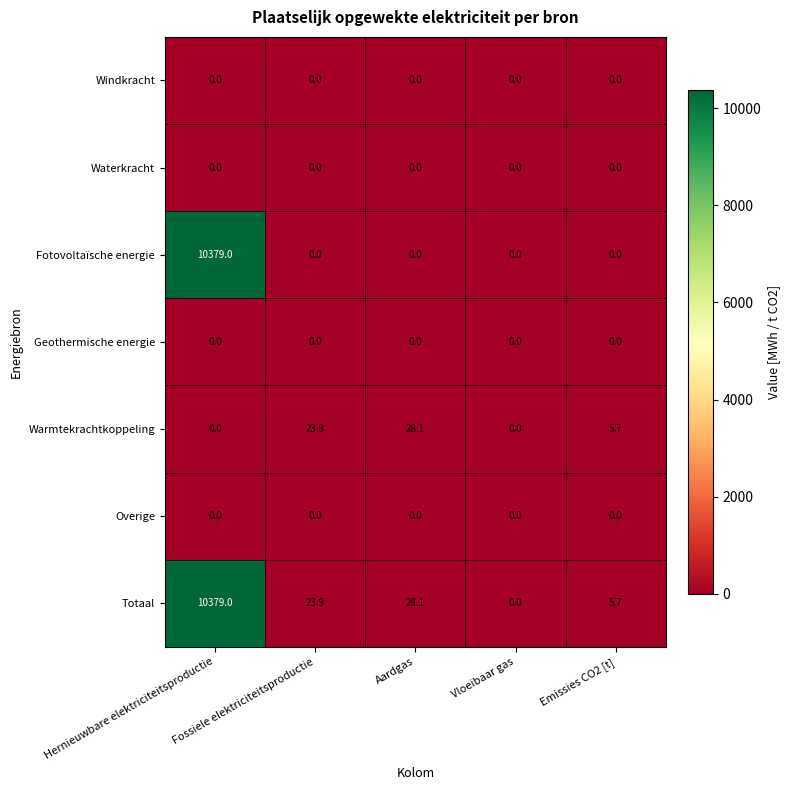

Which series has the largest total across all categories?

Totaal